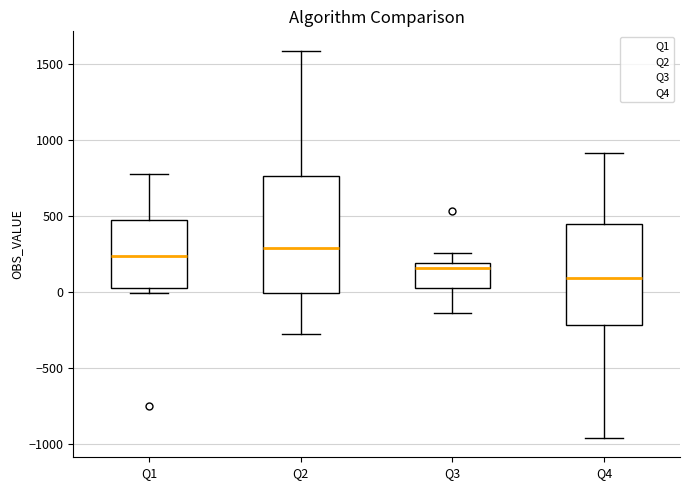

Which box is the tallest, from its lower edge to its upper edge?

Q2